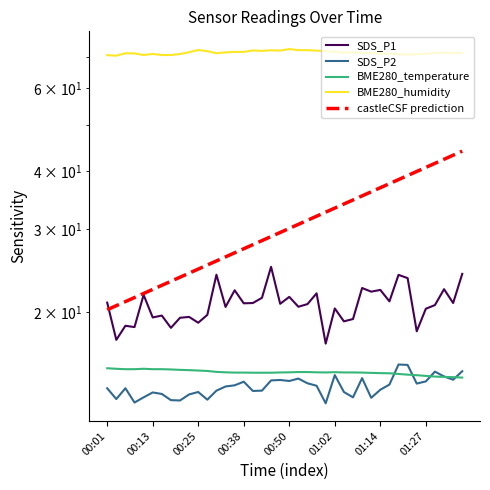

Which series has the largest total across all categories?

BME280_humidity